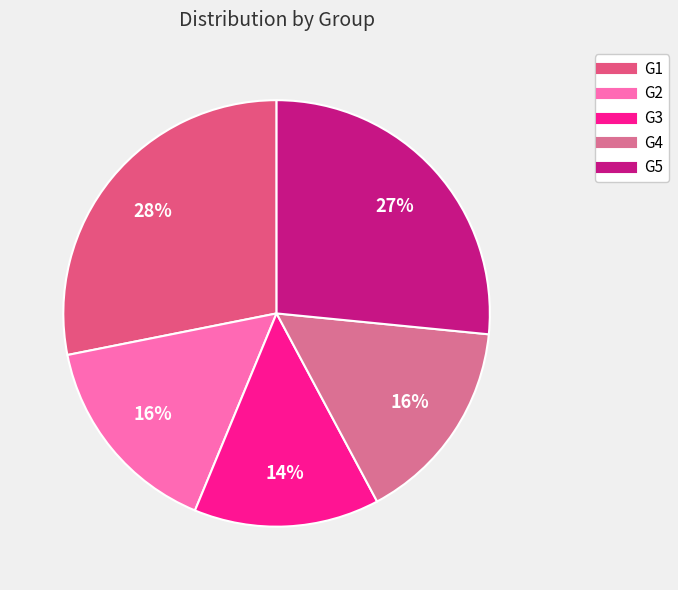

Count the number of slices in the pie.

5